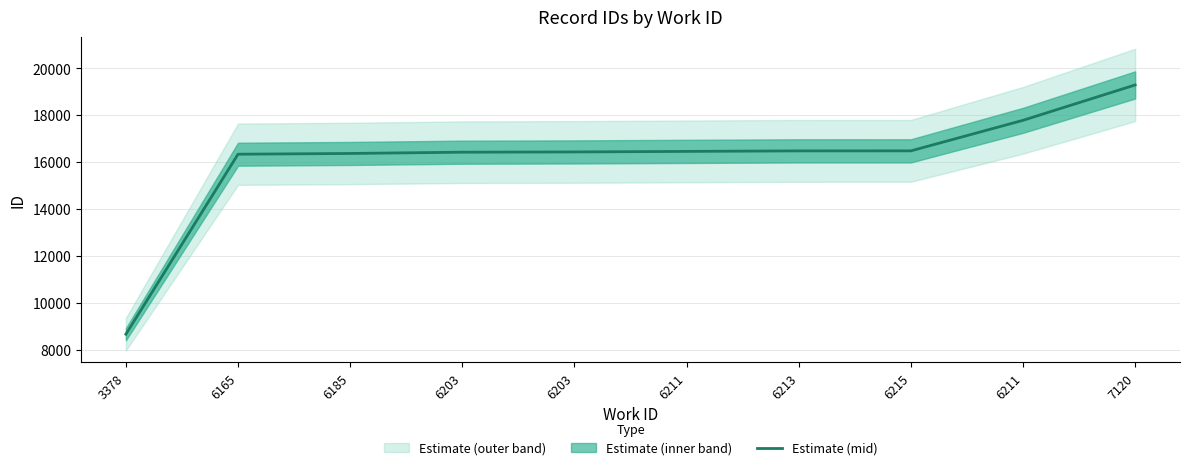

The chart shows a value of 25986 at 6185. True or false?

False